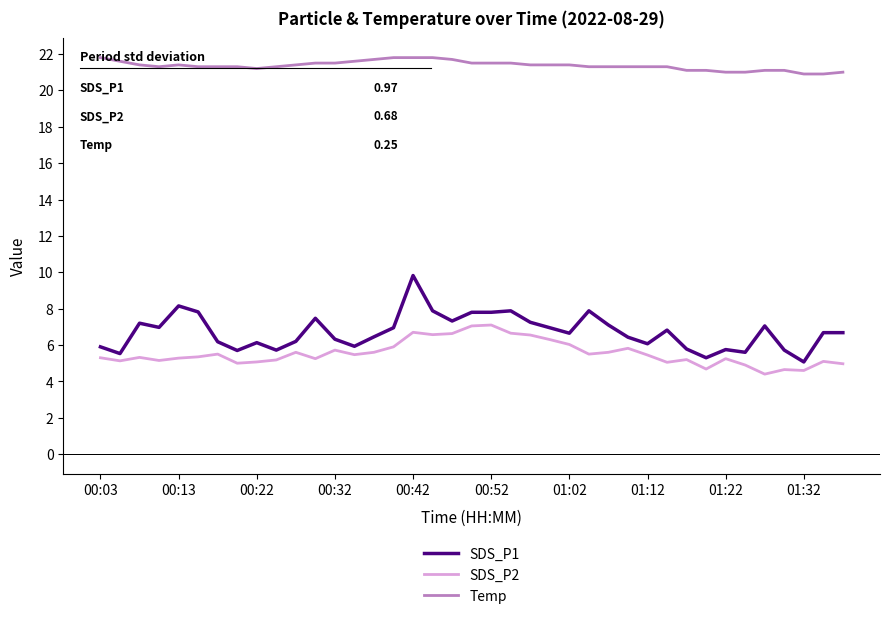

What is the highest value of the SDS_P1 series?

9.8